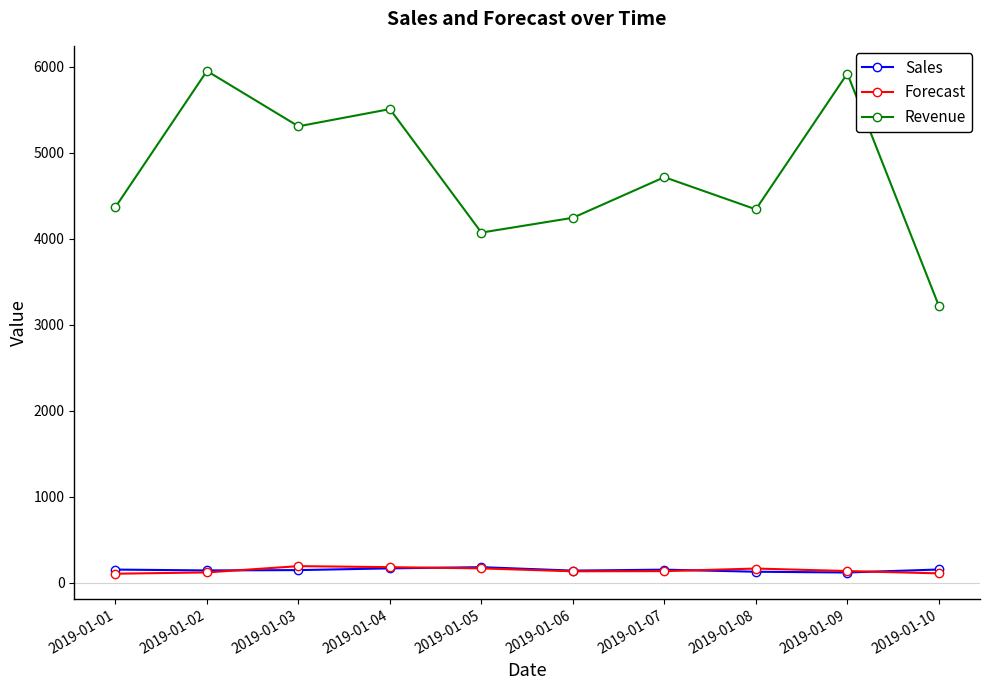

Which series changed the most between 2019-01-03 and 2019-01-06?

Revenue